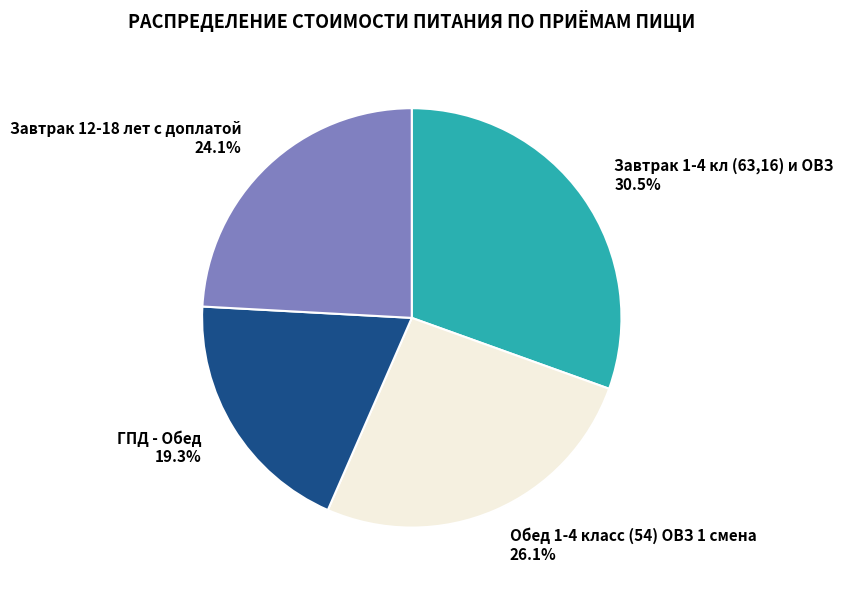

To the nearest percent, what is the difference between the largest and smallest slice percentages?

11%